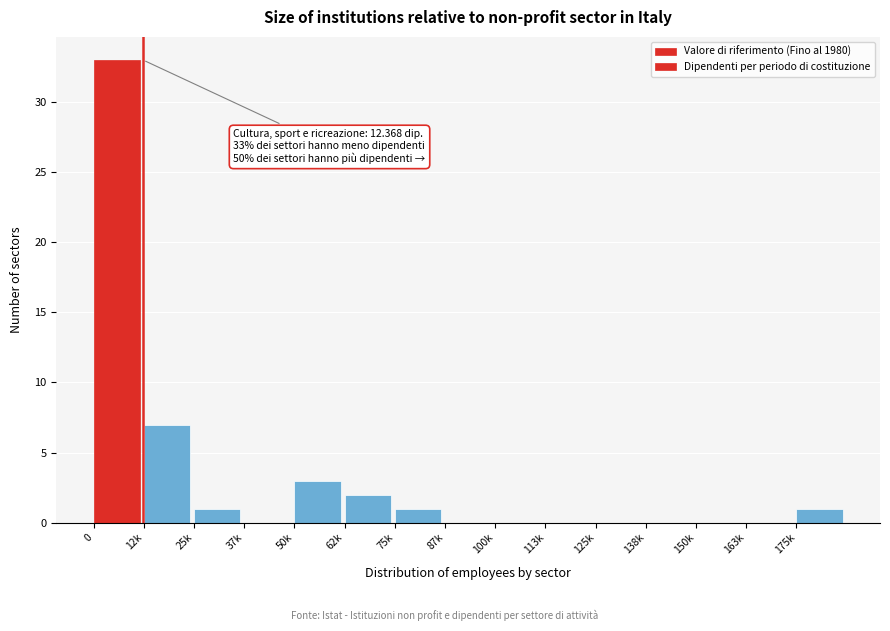

Reading left to right, transcribe all the data shown in this chart.

0=33	12k=7	25k=1	37k=0	50k=3	62k=2	75k=1	87k=0	100k=0	113k=0	125k=0	138k=0	150k=0	163k=0	175k=1